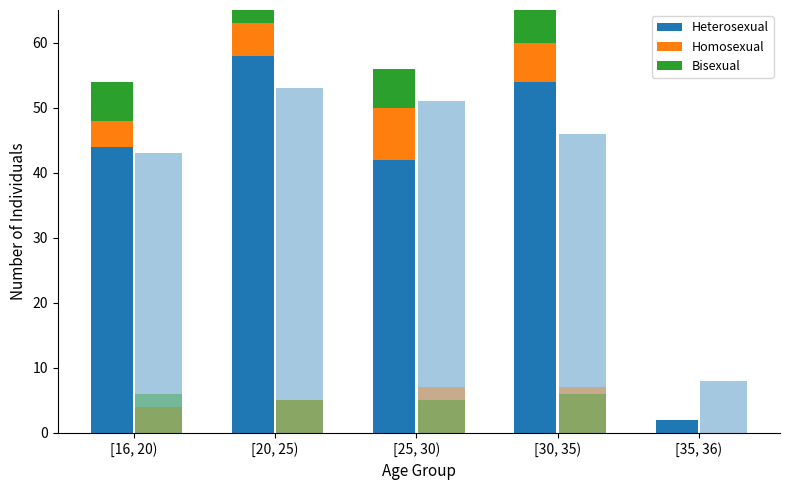

How many groups of bars are there?

5